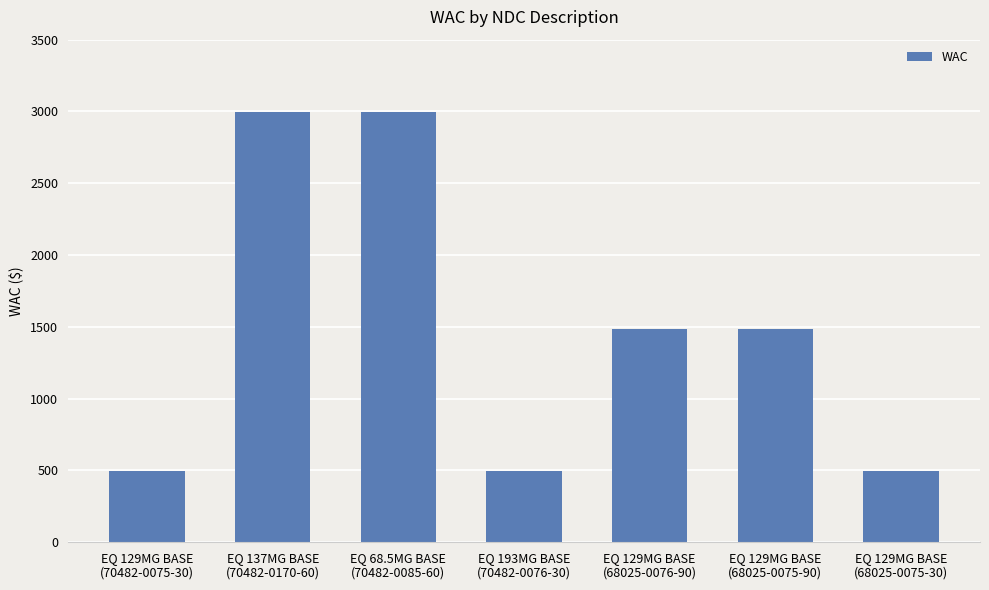

What is the label of the 6th bar from the right?

EQ 137MG BASE
(70482-0170-60)